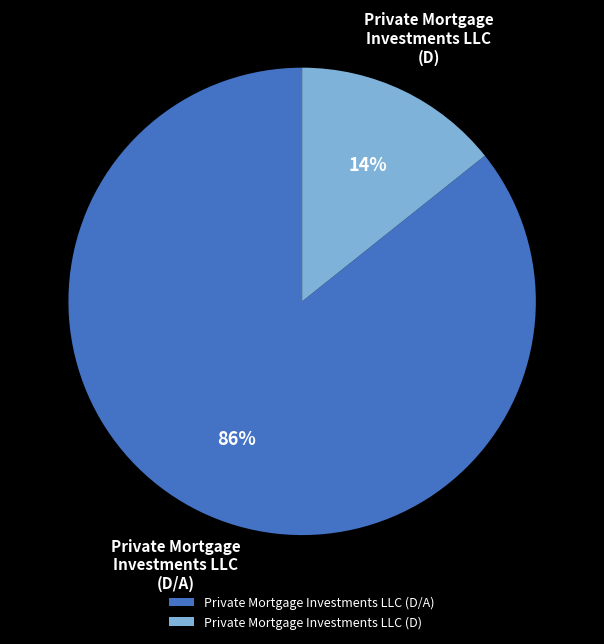

Does Private Mortgage Investments LLC (D/A) account for over 50% of the chart?

Yes